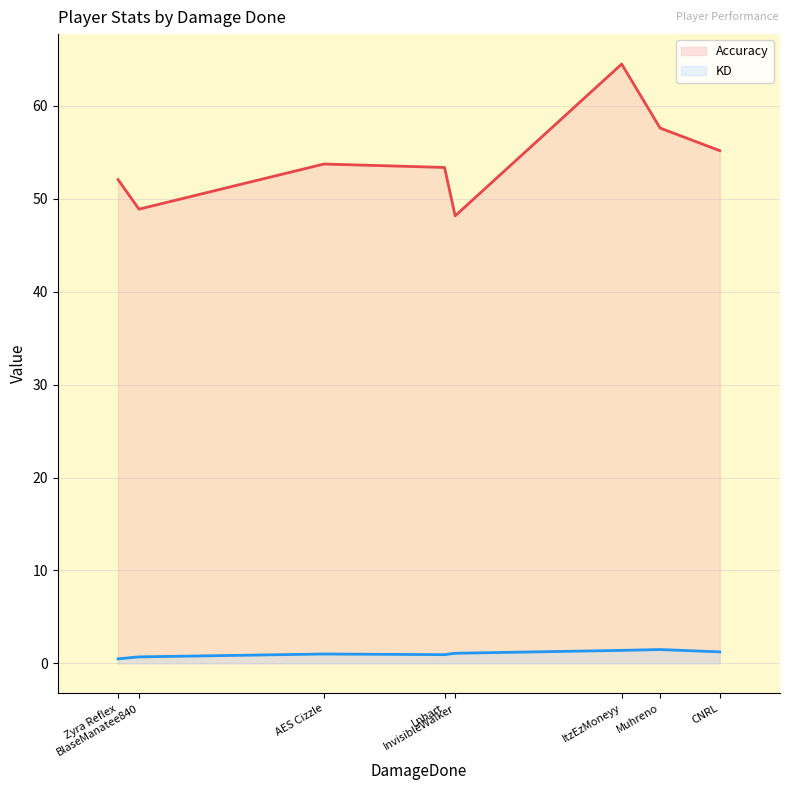

The value of Accuracy (line) at Zyra Reflex is 52.1. True or false?

True